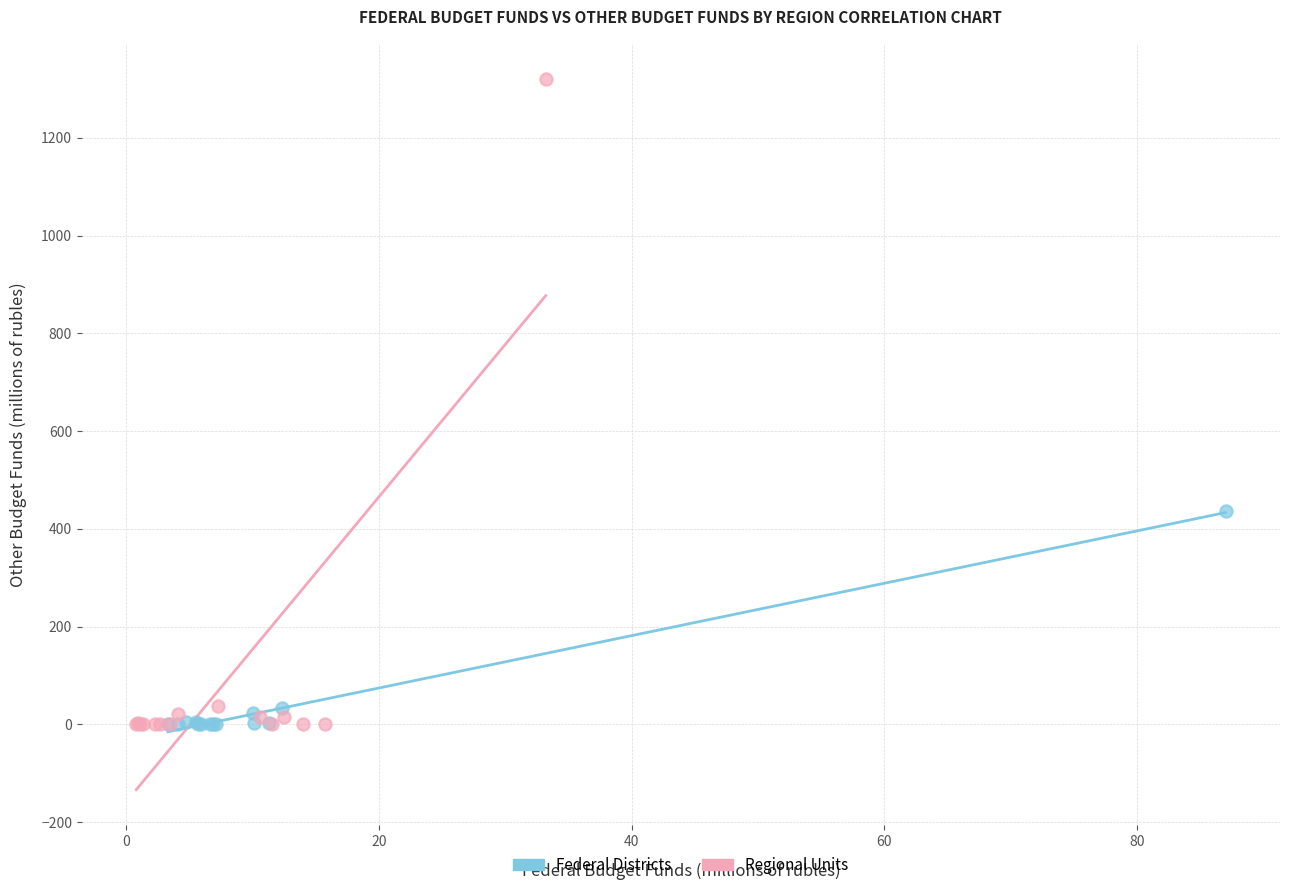

Which series contains the highest Y value?

Regional Units